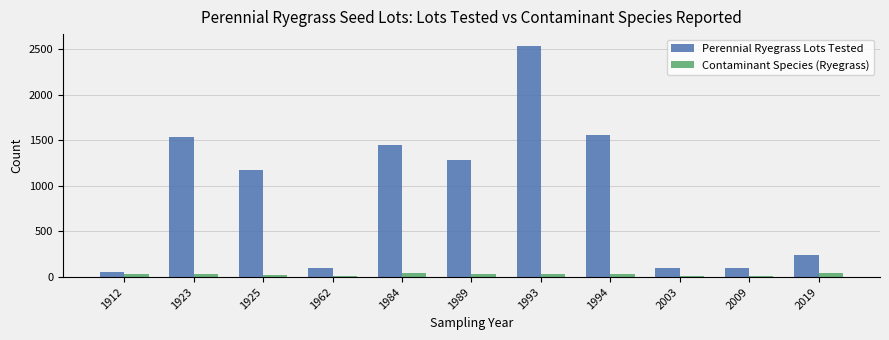

Rank the series by their maximum value, from highest to lowest.

Perennial Ryegrass Lots Tested, Contaminant Species (Ryegrass)